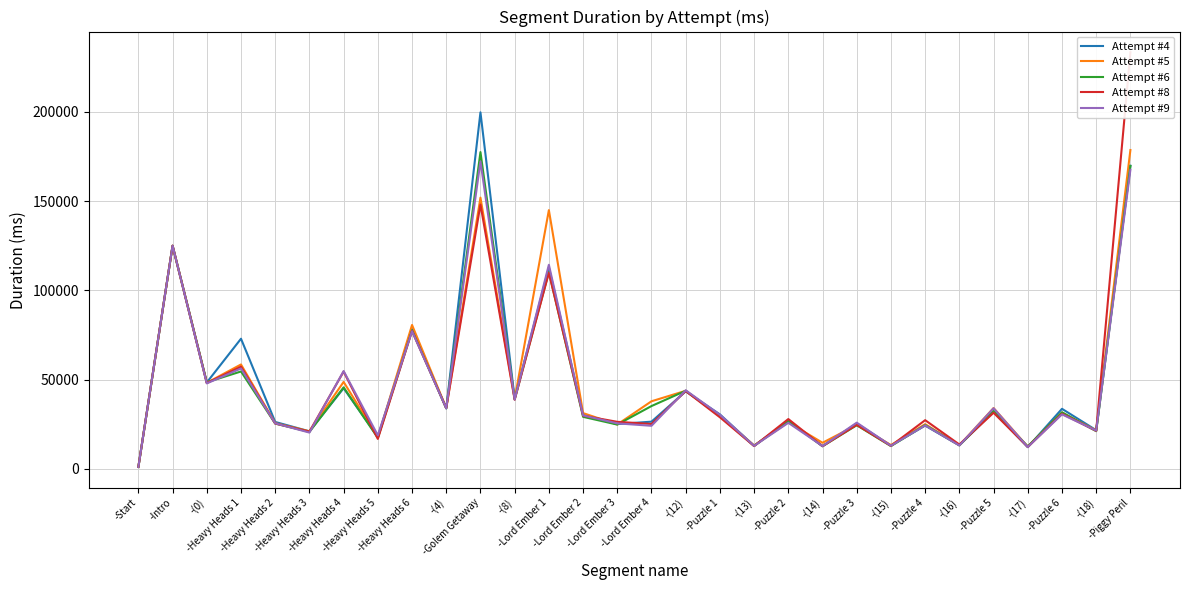

What is the maximum value shown in the chart?

233428